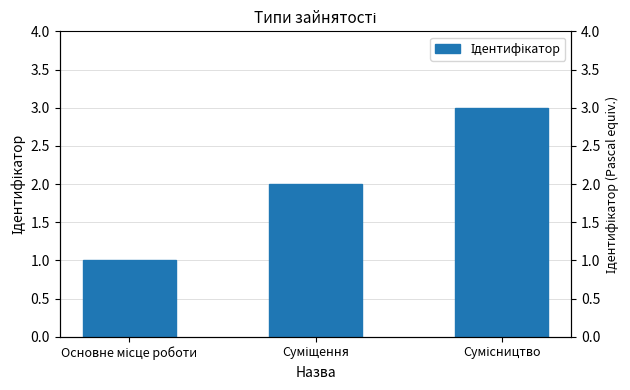

What is the difference between the values at Суміщення and Сумісництво?

1